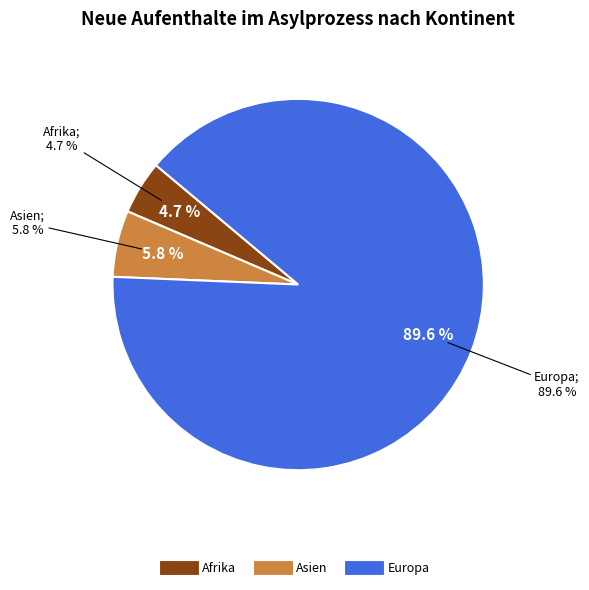

Is there a majority slice in this chart?

Yes